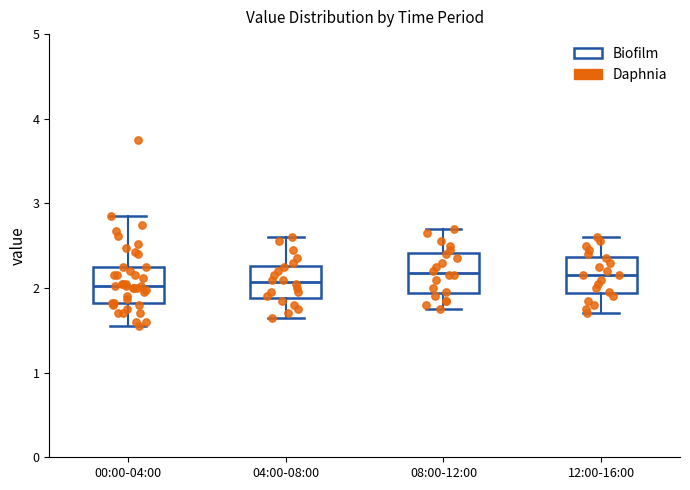

Reading left to right, transcribe this box plot: for each box, give where its median line is, the range the box spans, and where its two whiskers end, as read against the y-axis. The values are not printed on the chart, so give them approximately, as read against the axis.

00:00-04:00: median 2.0, box 1.8 to 2.3, whiskers 1.6 to 2.9
04:00-08:00: median 2.1, box 1.9 to 2.3, whiskers 1.7 to 2.6
08:00-12:00: median 2.2, box 1.9 to 2.4, whiskers 1.8 to 2.7
12:00-16:00: median 2.2, box 1.9 to 2.4, whiskers 1.7 to 2.6